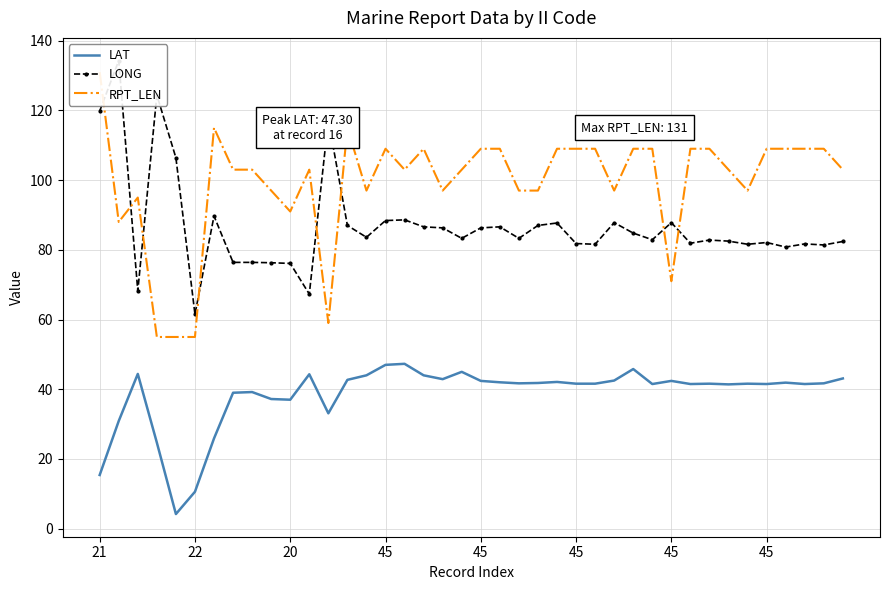

Is it true that RPT_LEN equals 22.0 at 32?

False